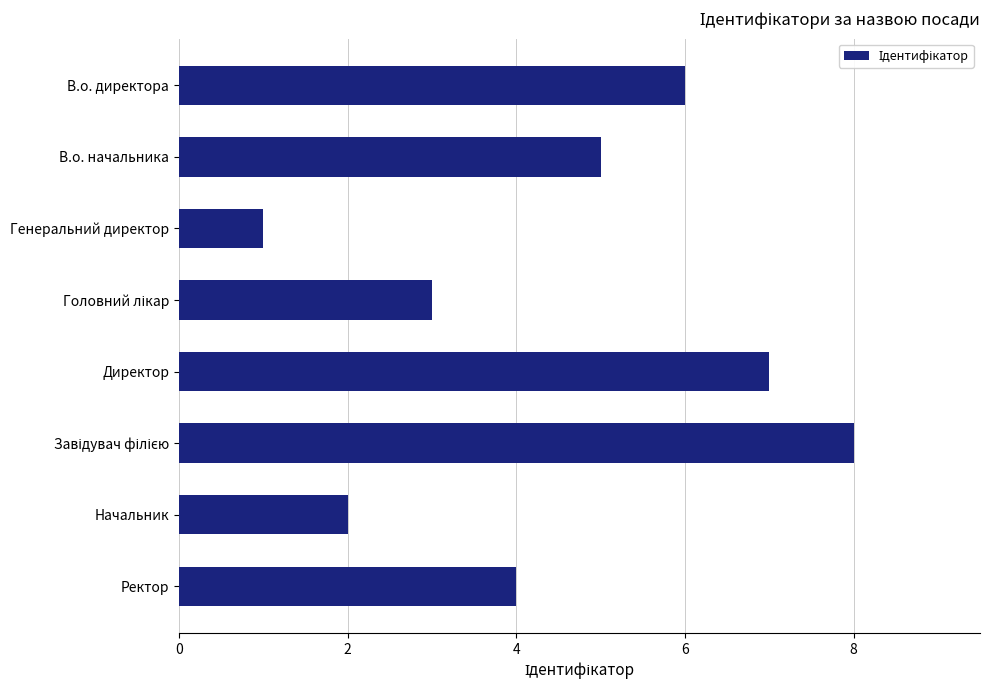

Reading top to bottom, transcribe all the data shown in this chart.

6	5	1	3	7	8	2	4